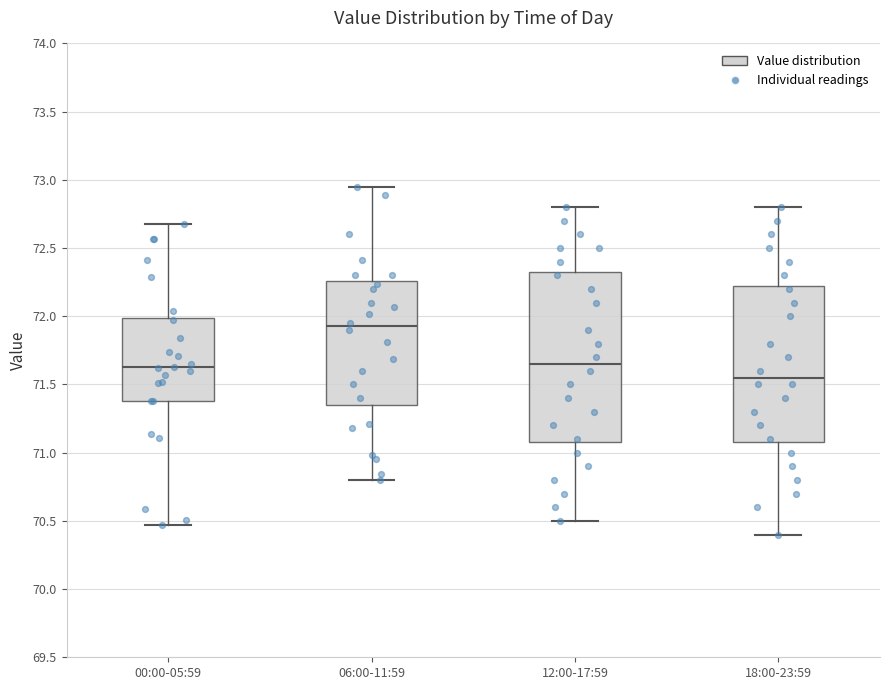

Which box's median line is the lowest?

18:00-23:59